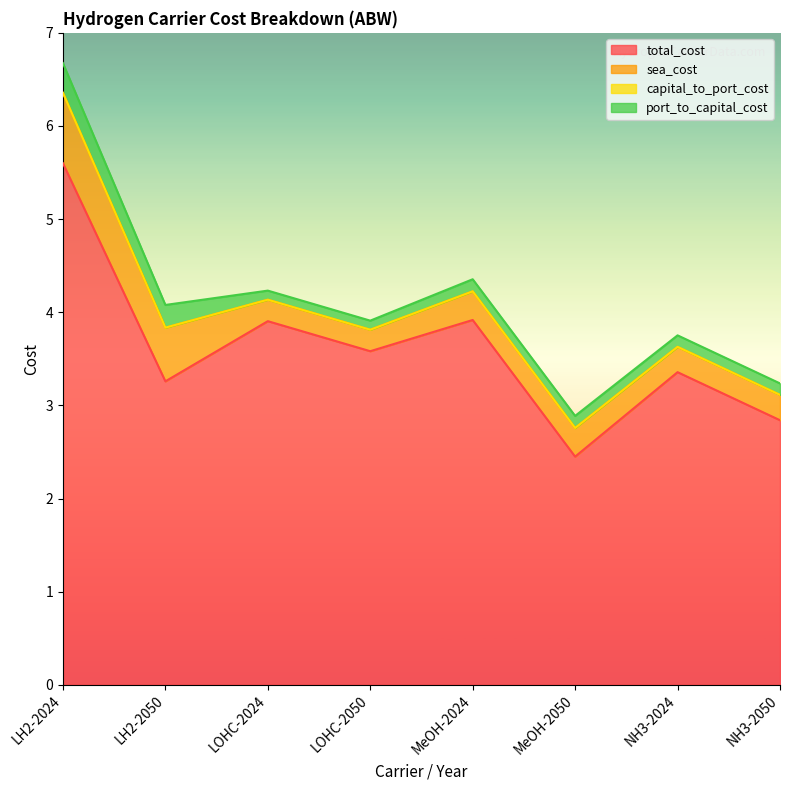

True or false: sea_cost and capital_to_port_cost cross at least once.

False